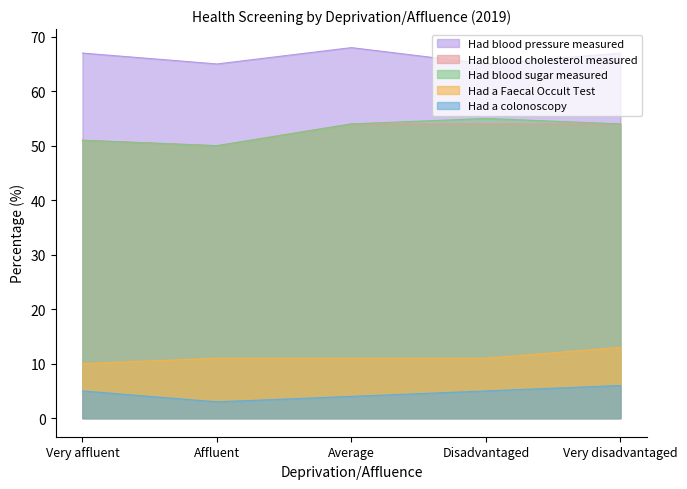

Does the chart display data point markers on the line(s)?

No